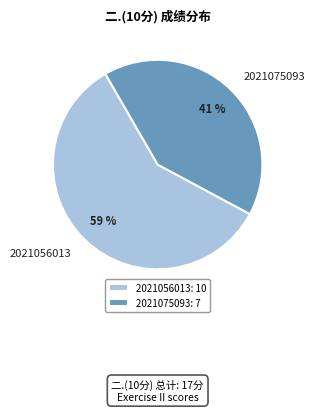

What is the ratio of the value at 2021056013 to the value at 2021075093?

1.4